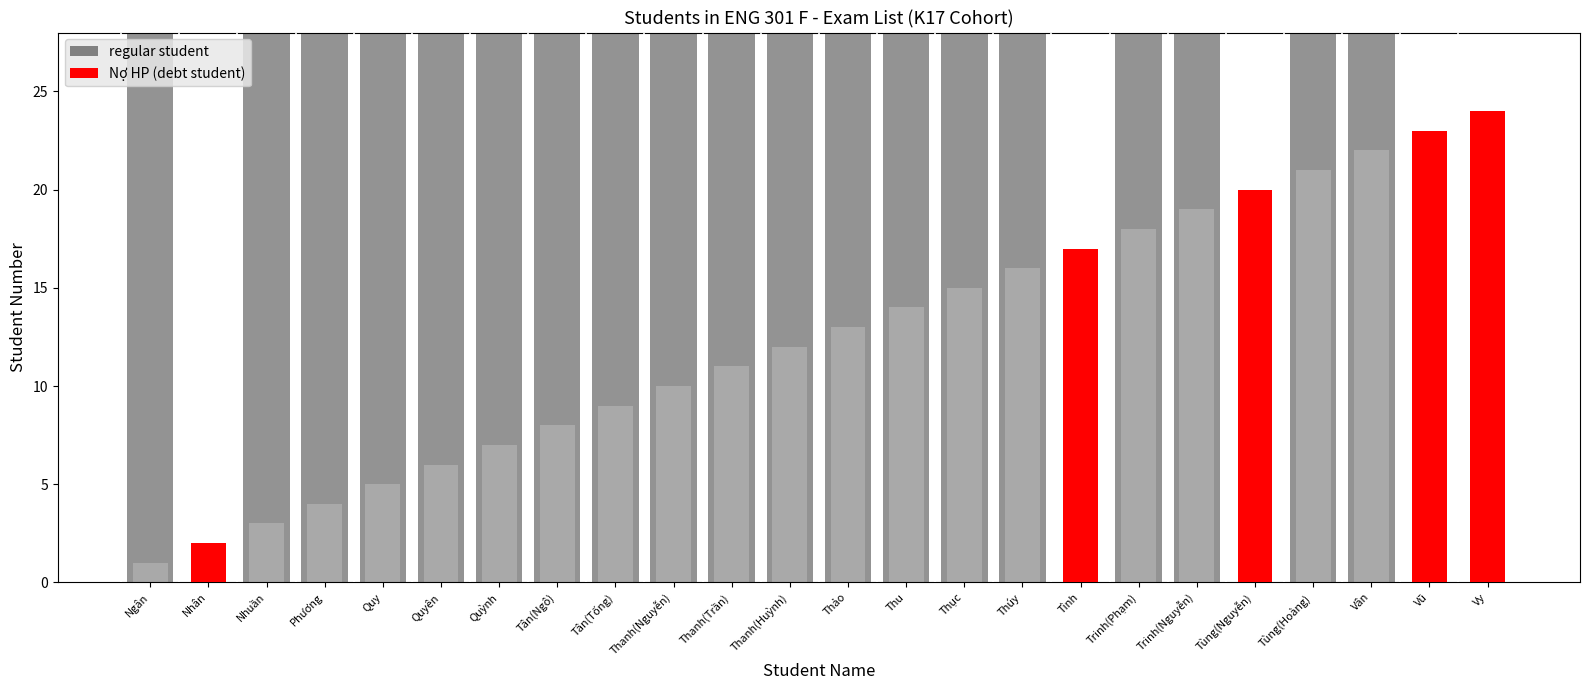

What is the minimum value for regular?

1